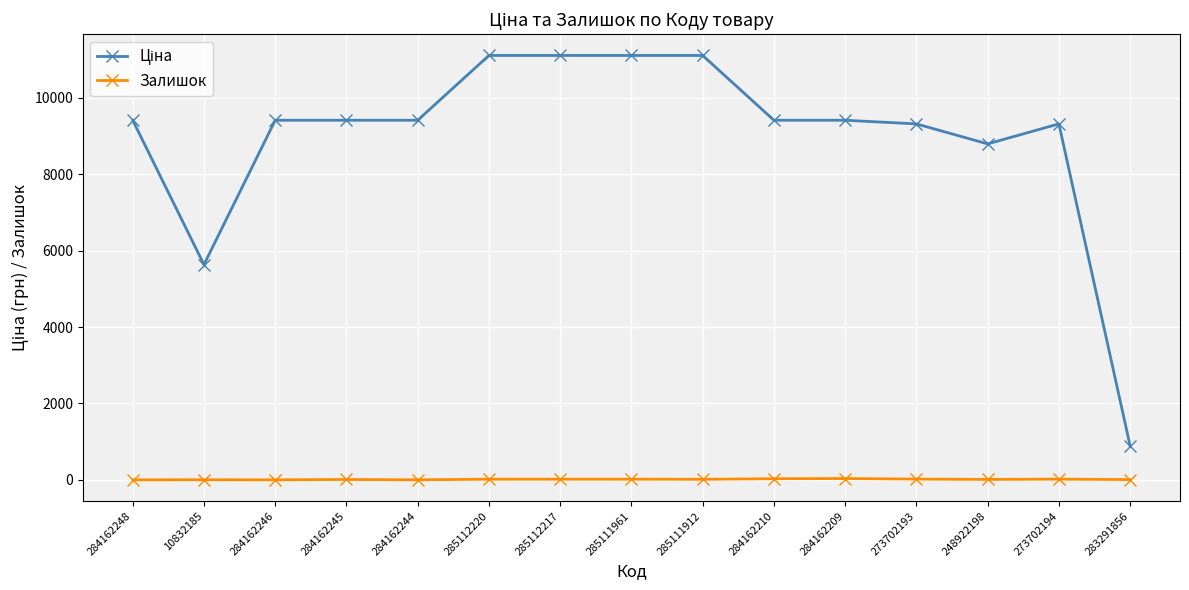

What is the maximum value shown in the chart?

11113.6